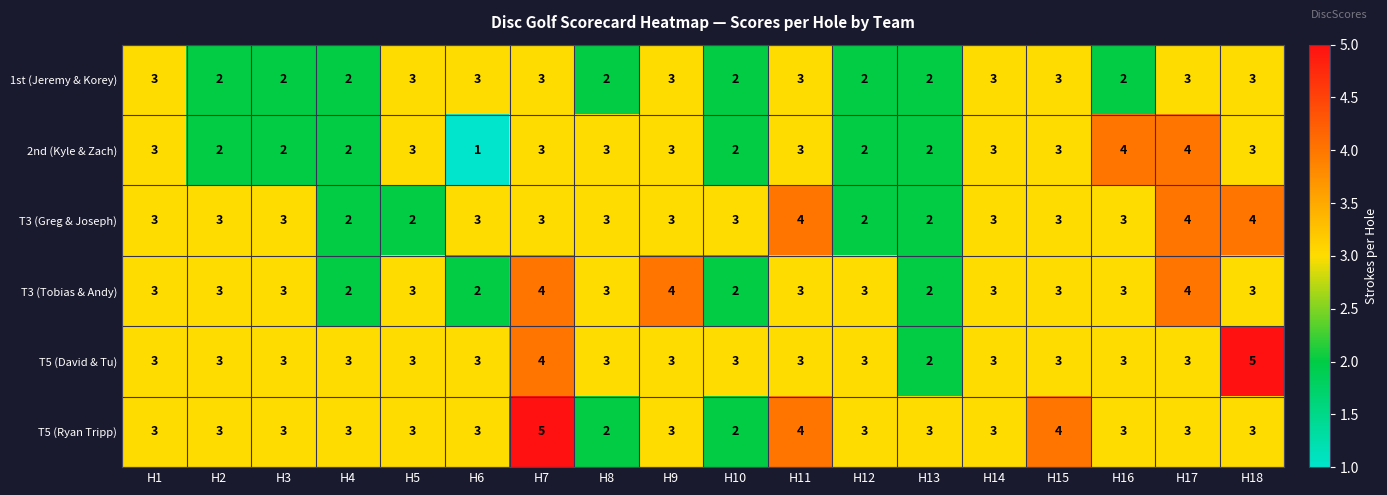

What is the approximate value of T5 (David & Tu) at H9?

3